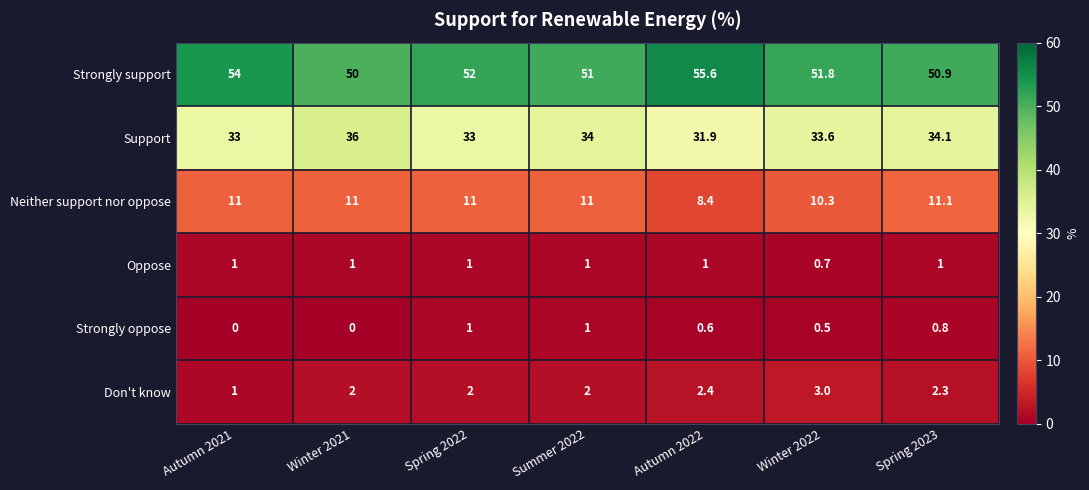

What is the spread (max minus min) of values at Spring 2023?

50.1